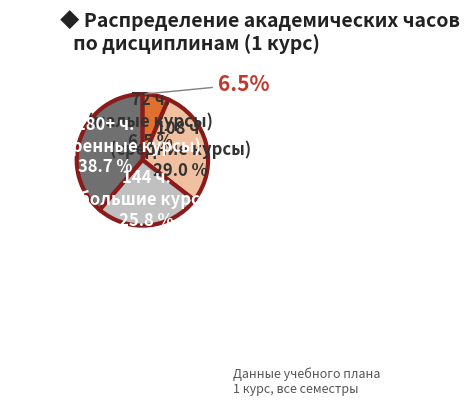

Does Элективные курсы по физической культуре represent more than half of the total?

No